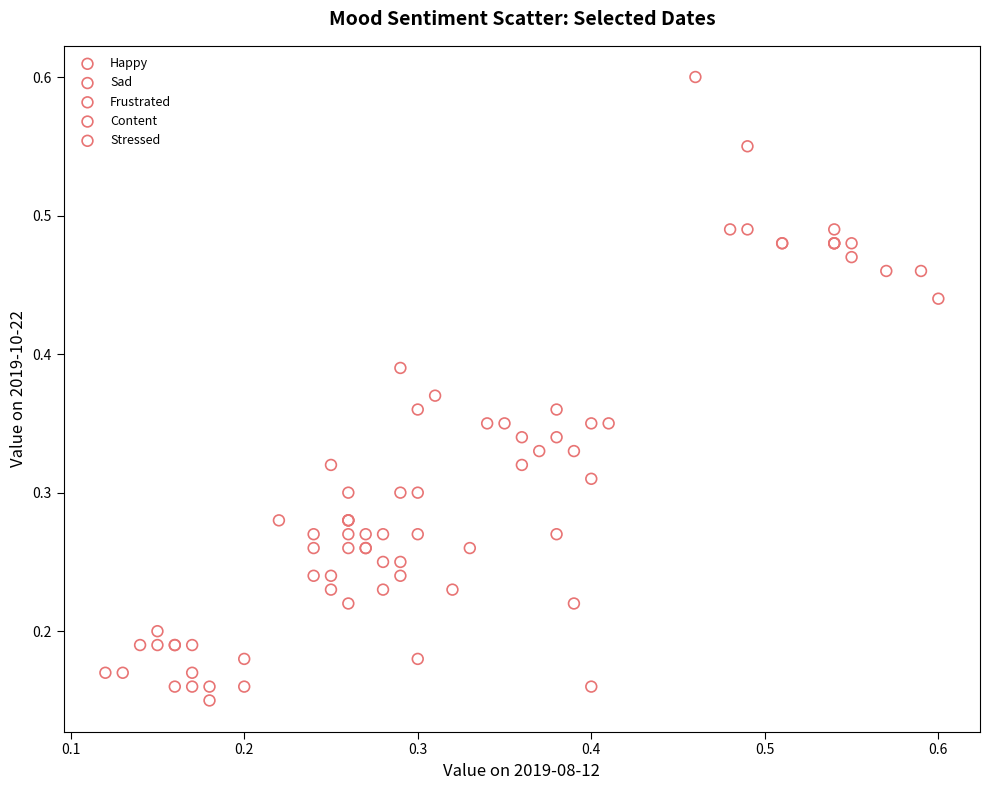

Which series contains the lowest Y value?

Sad